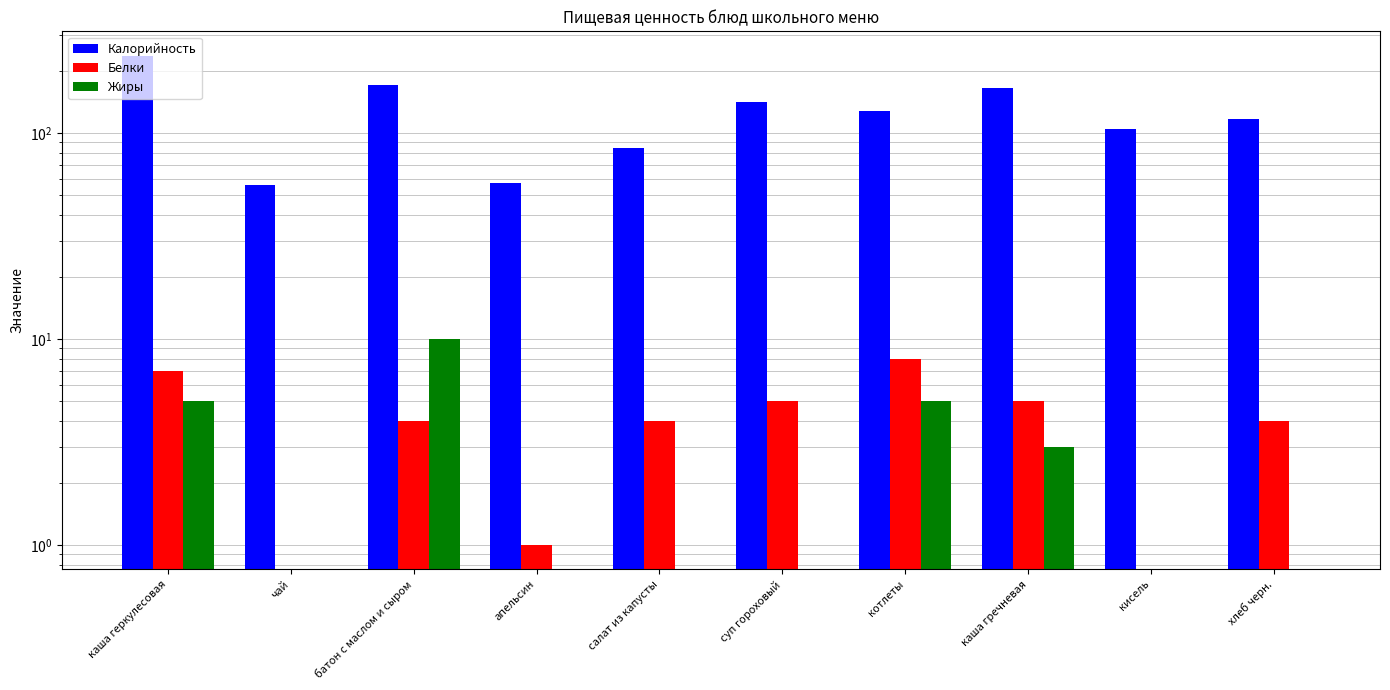

Which series has the largest total across all categories?

Калорийность